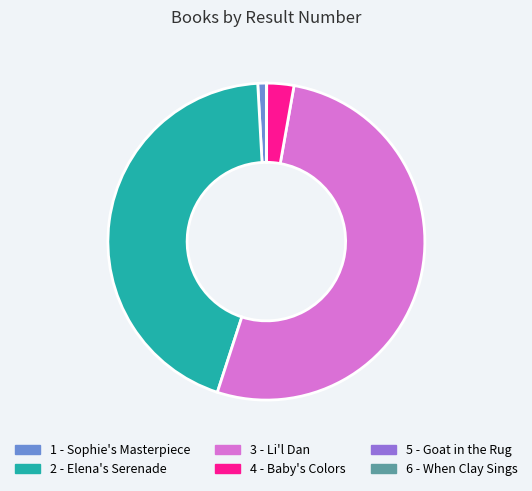

Combined, do 4 - Baby's Colors and 3 - Li'l Dan account for over 50%?

Yes